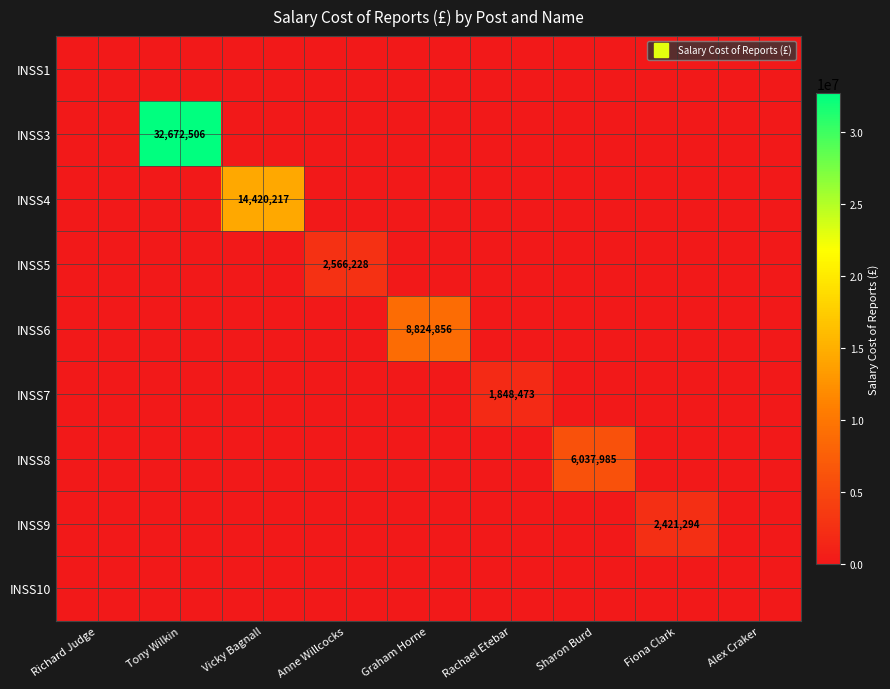

How many categories are shown in the chart?

9